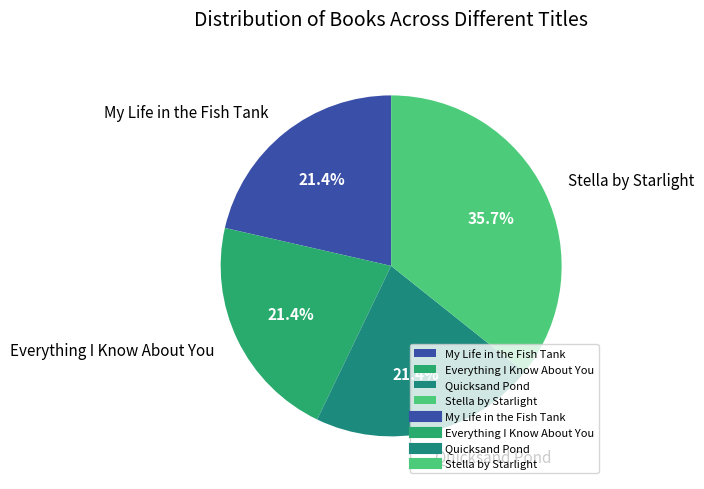

Which slice is the largest?

Stella by Starlight